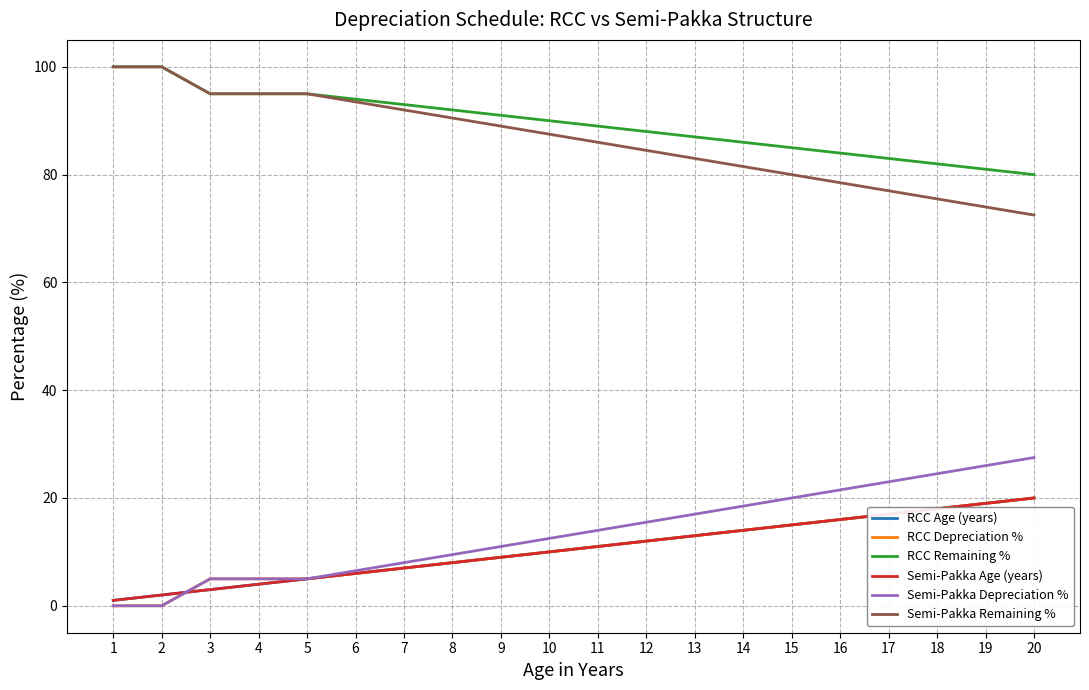

List the labels in order of Semi-Pakka Depreciation % value, largest first.

20, 19, 18, 17, 16, 15, 14, 13, 12, 11, 10, 9, 8, 7, 6, 3, 4, 5, 1, 2